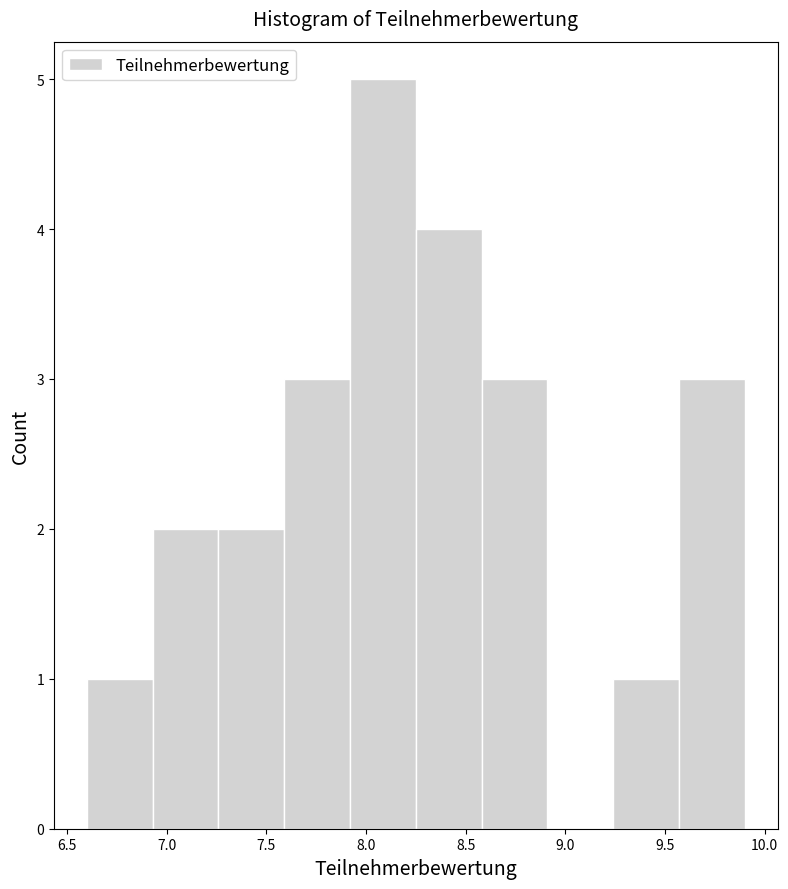

What is the height of the bar covering 7.92 to 8.25 on the x-axis? Neither the bar edges nor the heights are printed on the chart, so give them approximately, as read against the axes.

5